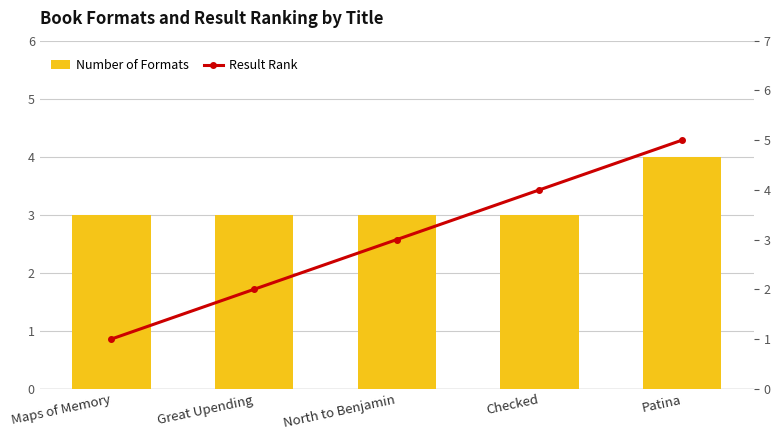

What is the smallest value displayed?

1